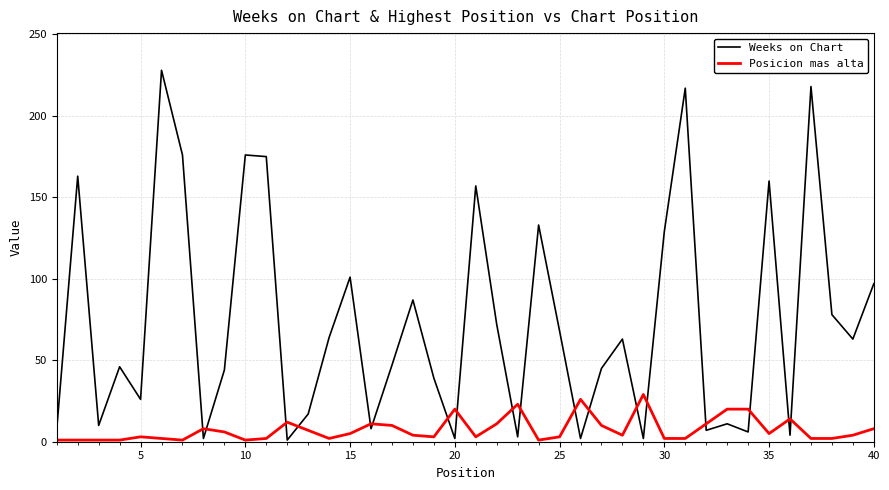

True or false: Posicion mas alta and Weeks on Chart intersect in this chart.

True